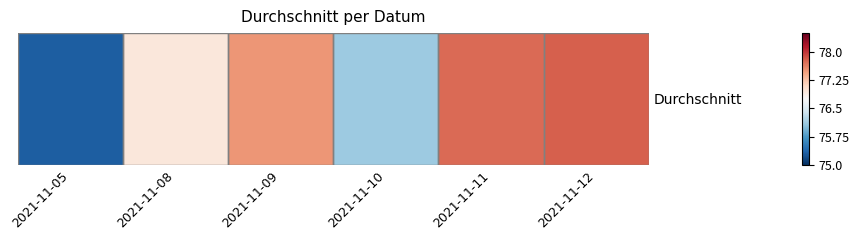

At which label does the data first exceed 77?

2021-11-09